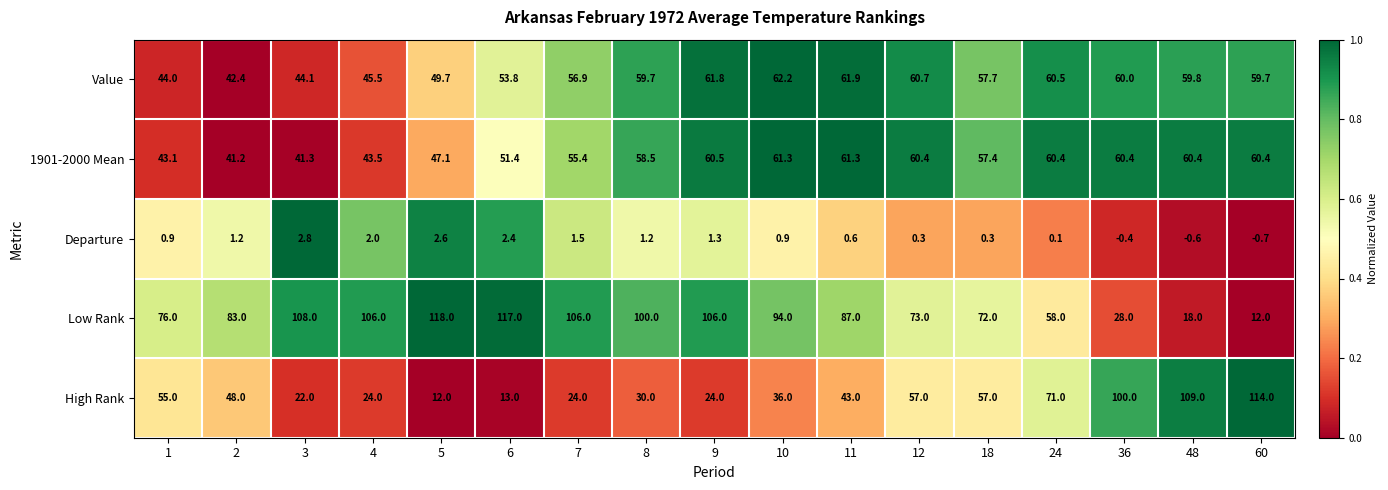

Which series has the largest total across all categories?

Low Rank